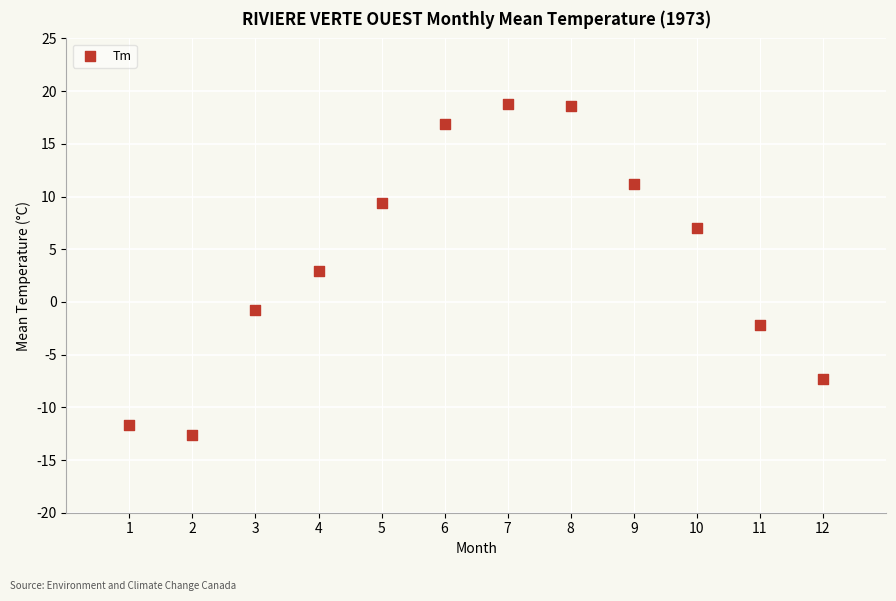

What is the average Y value?

4.2